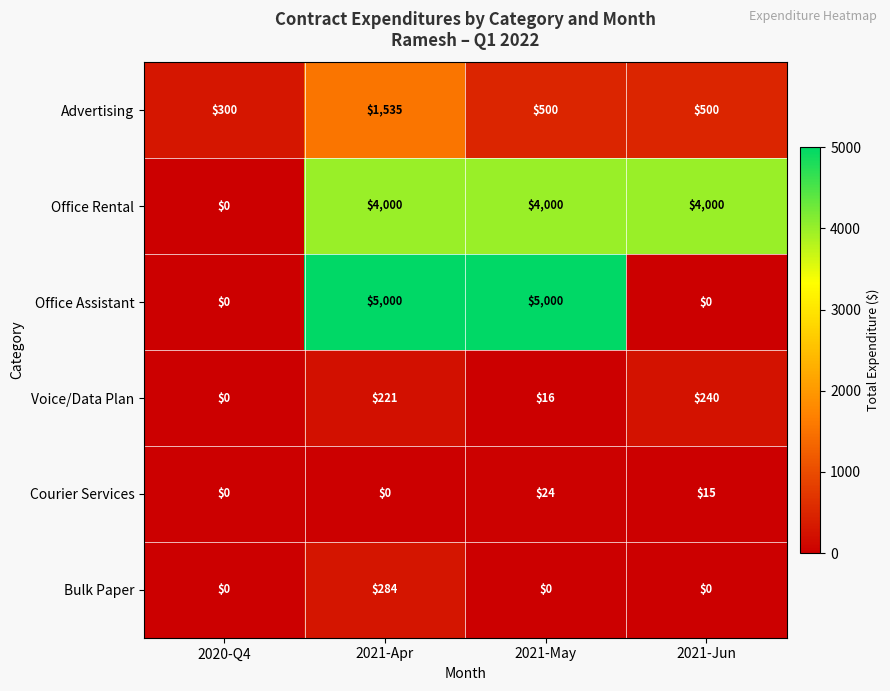

Reading left to right, list all the values displayed in this chart.

Advertising: 2020-Q4=300	2021-Apr=1535	2021-May=500	2021-Jun=500
Office Rental: 2020-Q4=0	2021-Apr=4000	2021-May=4000	2021-Jun=4000
Office Assistant: 2020-Q4=0	2021-Apr=5000	2021-May=5000	2021-Jun=0
Voice/Data Plan: 2020-Q4=0	2021-Apr=221	2021-May=16	2021-Jun=240
Courier Services: 2020-Q4=0	2021-Apr=0	2021-May=24	2021-Jun=15
Bulk Paper: 2020-Q4=0	2021-Apr=284	2021-May=0	2021-Jun=0